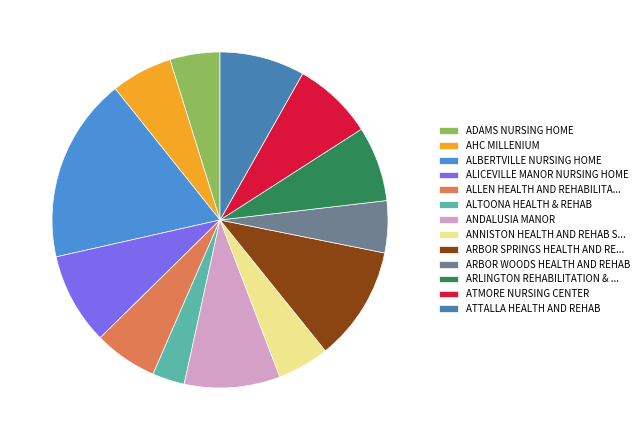

To the nearest percent, what percentage of the pie is ATTALLA HEALTH AND REHAB?

8%